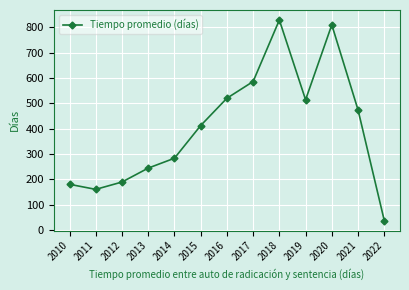

How many interior local valleys (lower than both neighbors) does the data have?

2